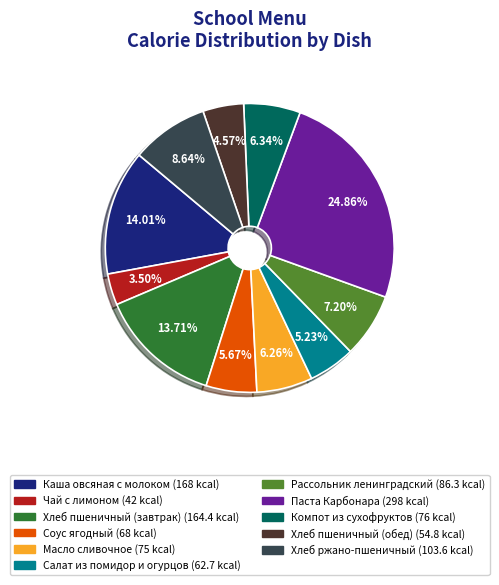

The Масло сливочное slice represents 6% of the pie. True or false?

True